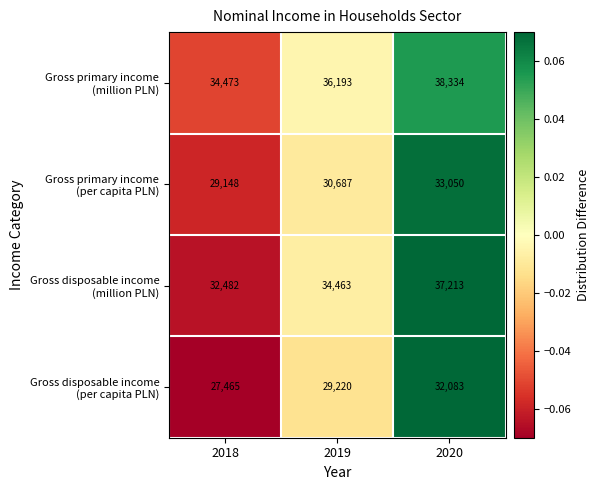

What is the difference between the highest and lowest values at 2020?

6251